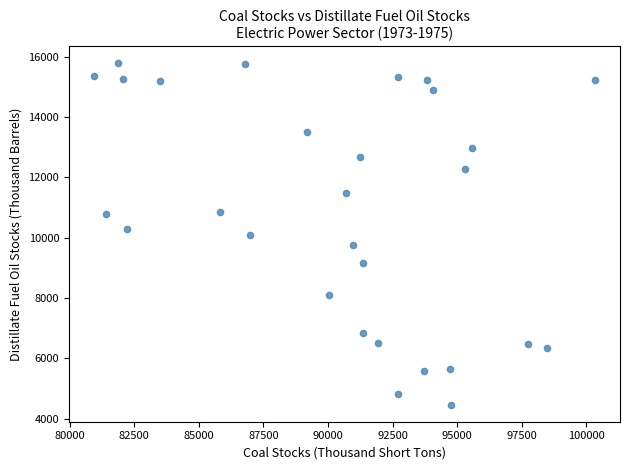

What is the range of Y values (max minus min)?

11316.9